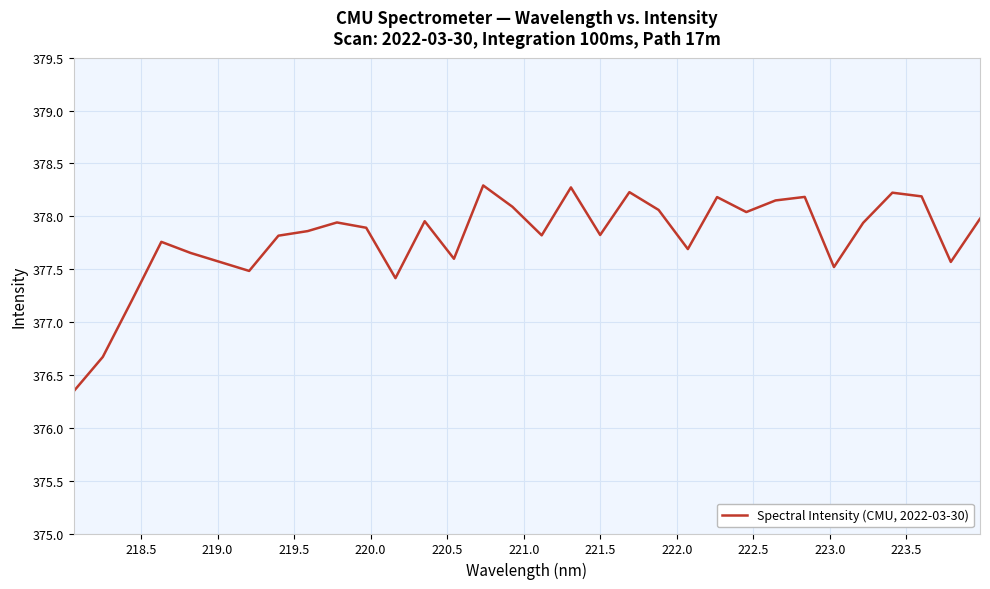

How many interior local valleys (lower than both neighbors) does the data have?

9